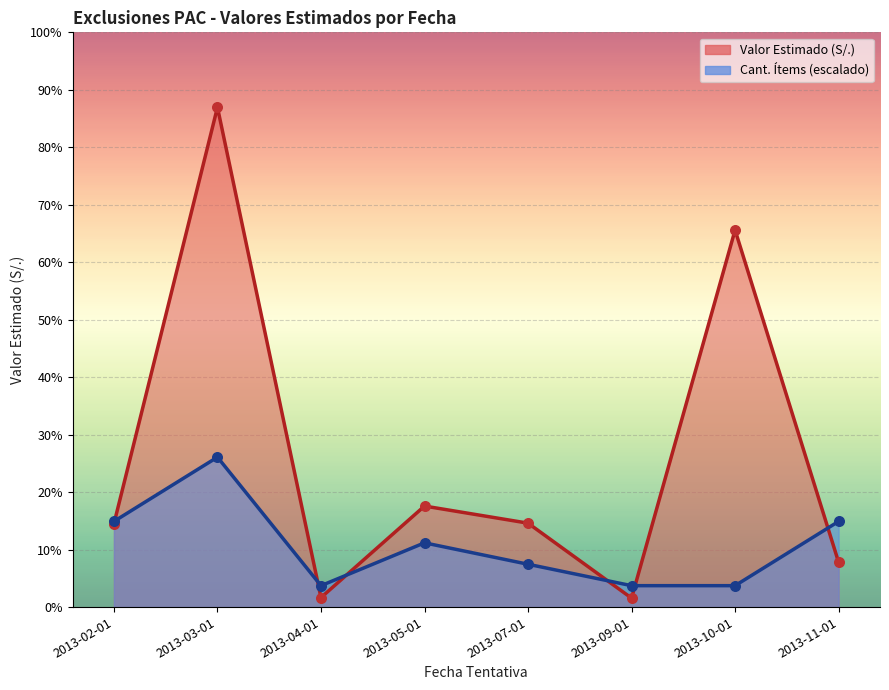

At how many categories does at least one series exceed 734783?

2